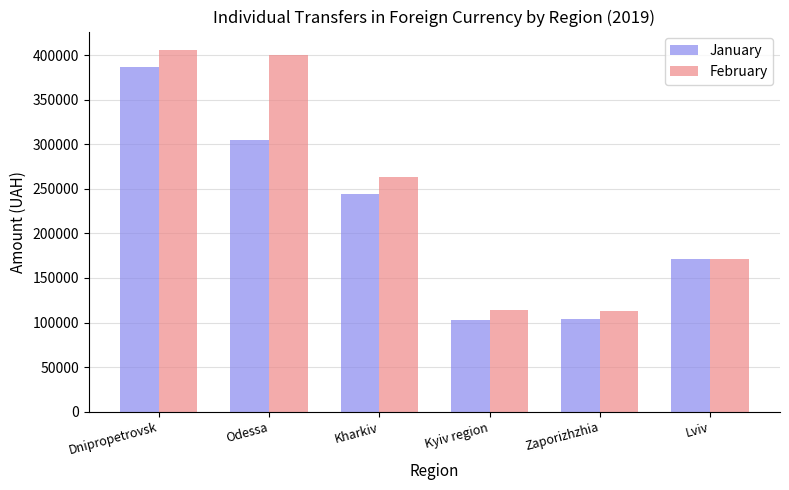

What is the smallest value displayed?

103266.4